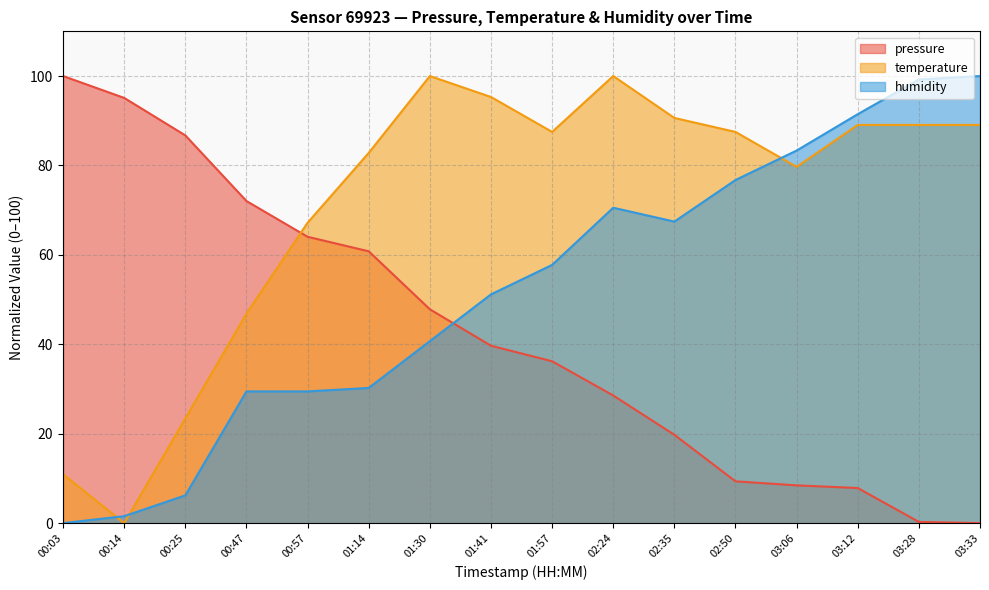

What is the spread (max minus min) of values at 02:50?

78.2